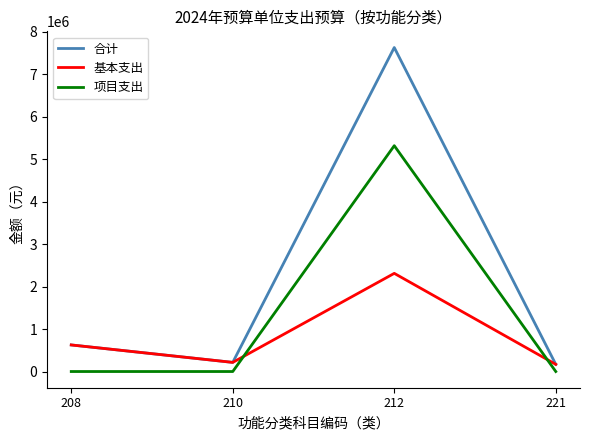

The 合计 series shows 3919097 at 212. True or false?

False